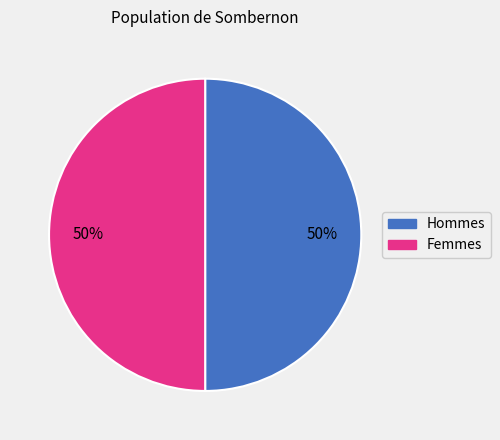

To the nearest percent, what is the average slice percentage?

50%